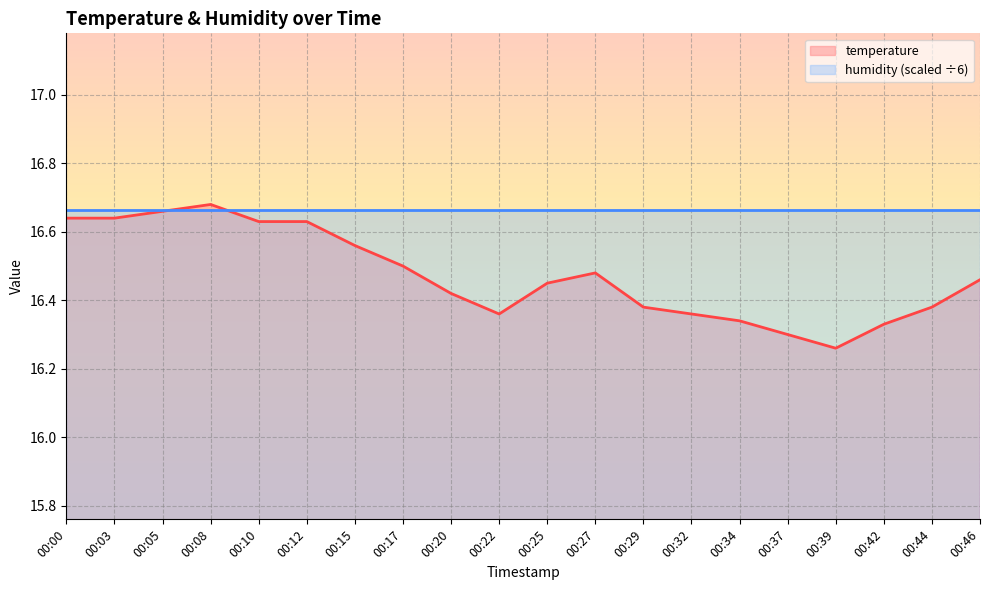

What is the value of the 8th point from the left?

16.5